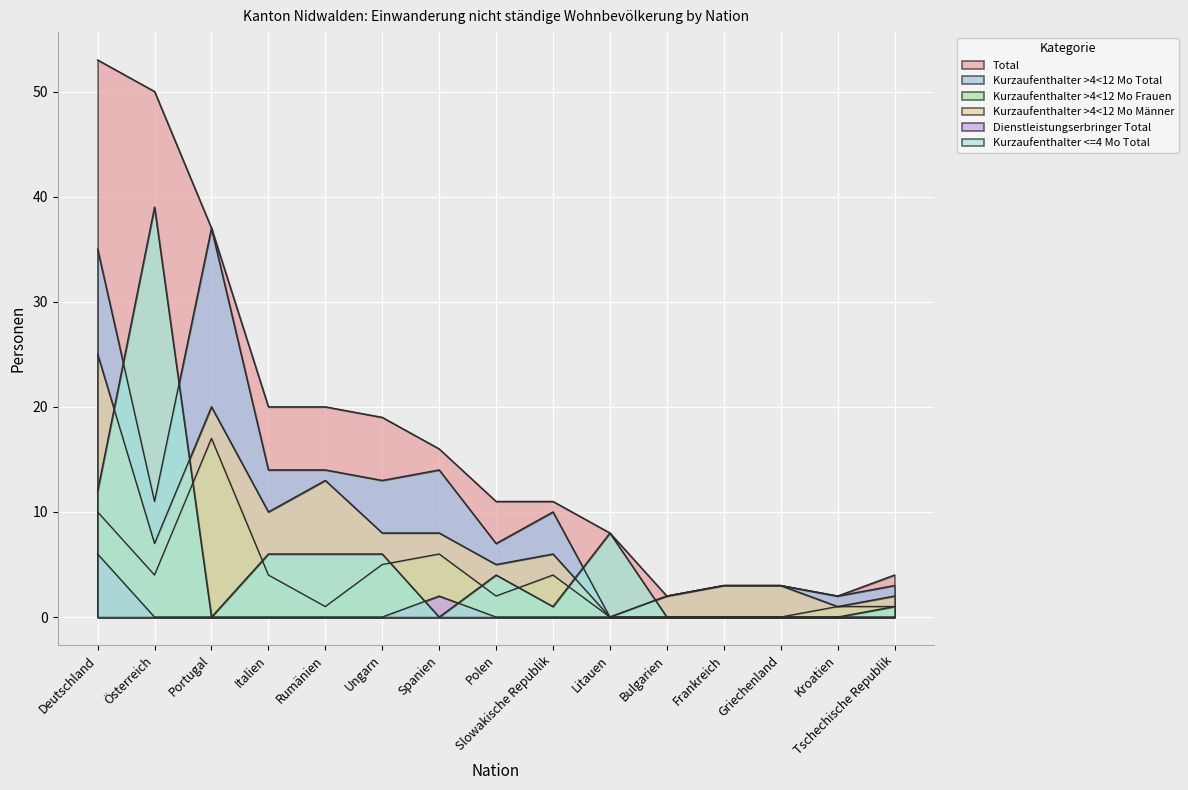

What is the spread (max minus min) of values at Kroatien?

2